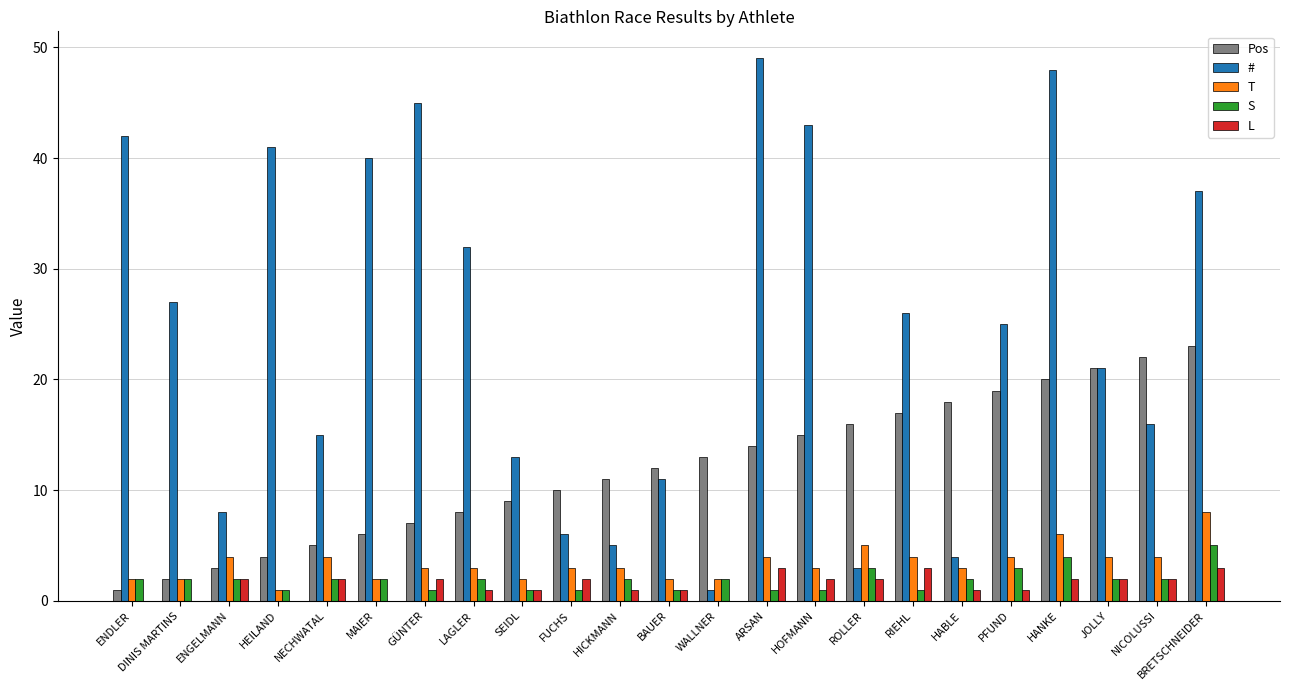

Reading left to right, list all the values displayed in this chart.

Pos: ENDLER=1	DINIS MARTINS=2	ENGELMANN=3	HEILAND=4	NECHWATAL=5	MAIER=6	GÜNTER=7	LAGLER=8	SEIDL=9	FUCHS=10	HICKMANN=11	BAUER=12	WALLNER=13	ARSAN=14	HOFMANN=15	ROLLER=16	RIEHL=17	HABLE=18	PFUND=19	HANKE=20	JOLLY=21	NICOLUSSI=22	BRETSCHNEIDER=23
#: ENDLER=42	DINIS MARTINS=27	ENGELMANN=8	HEILAND=41	NECHWATAL=15	MAIER=40	GÜNTER=45	LAGLER=32	SEIDL=13	FUCHS=6	HICKMANN=5	BAUER=11	WALLNER=1	ARSAN=49	HOFMANN=43	ROLLER=3	RIEHL=26	HABLE=4	PFUND=25	HANKE=48	JOLLY=21	NICOLUSSI=16	BRETSCHNEIDER=37
T: ENDLER=2	DINIS MARTINS=2	ENGELMANN=4	HEILAND=1	NECHWATAL=4	MAIER=2	GÜNTER=3	LAGLER=3	SEIDL=2	FUCHS=3	HICKMANN=3	BAUER=2	WALLNER=2	ARSAN=4	HOFMANN=3	ROLLER=5	RIEHL=4	HABLE=3	PFUND=4	HANKE=6	JOLLY=4	NICOLUSSI=4	BRETSCHNEIDER=8
S: ENDLER=2	DINIS MARTINS=2	ENGELMANN=2	HEILAND=1	NECHWATAL=2	MAIER=2	GÜNTER=1	LAGLER=2	SEIDL=1	FUCHS=1	HICKMANN=2	BAUER=1	WALLNER=2	ARSAN=1	HOFMANN=1	ROLLER=3	RIEHL=1	HABLE=2	PFUND=3	HANKE=4	JOLLY=2	NICOLUSSI=2	BRETSCHNEIDER=5
L: ENDLER=0	DINIS MARTINS=0	ENGELMANN=2	HEILAND=0	NECHWATAL=2	MAIER=0	GÜNTER=2	LAGLER=1	SEIDL=1	FUCHS=2	HICKMANN=1	BAUER=1	WALLNER=0	ARSAN=3	HOFMANN=2	ROLLER=2	RIEHL=3	HABLE=1	PFUND=1	HANKE=2	JOLLY=2	NICOLUSSI=2	BRETSCHNEIDER=3